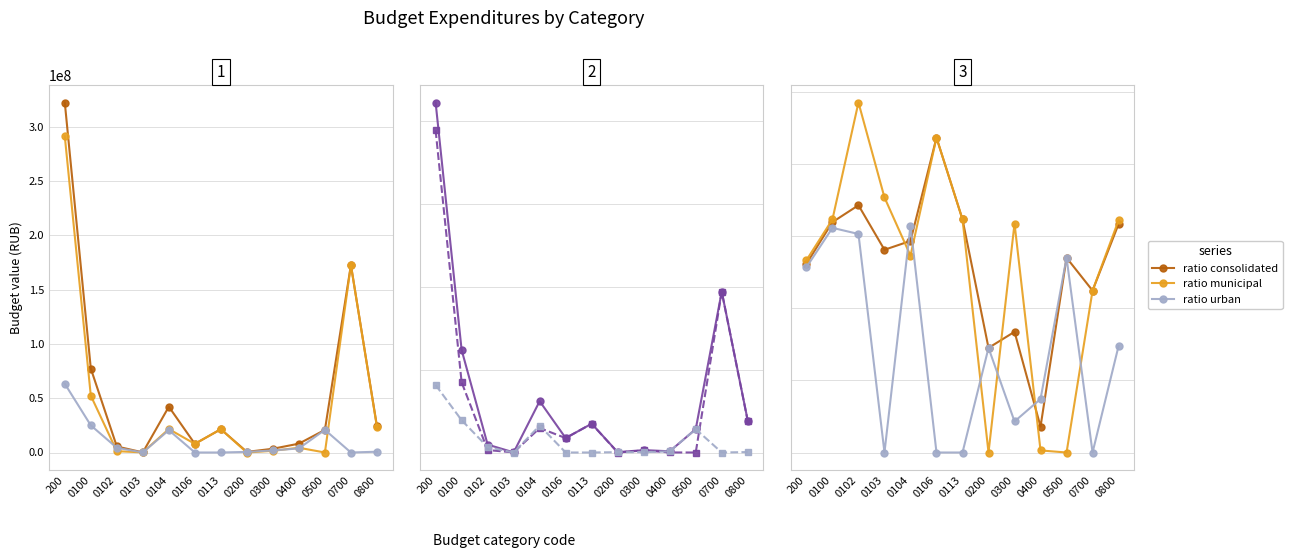

Which label corresponds to the largest value in the chart?

200